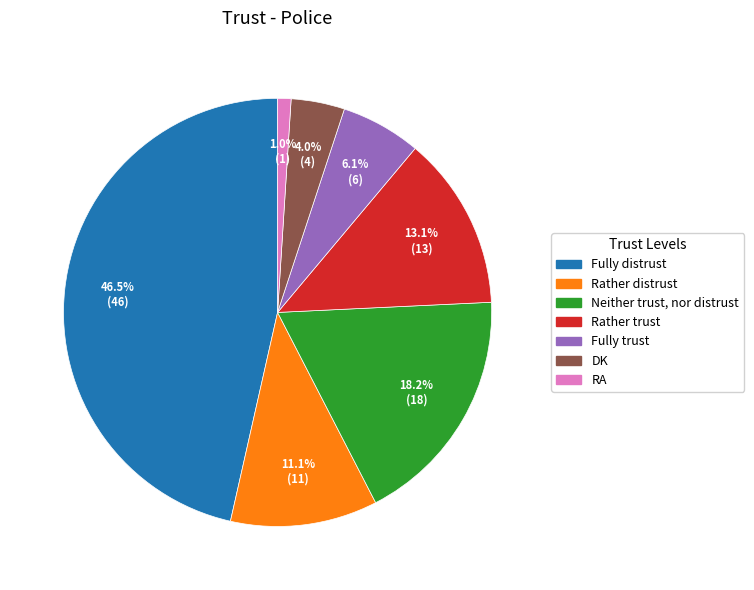

The Fully trust slice represents 6% of the pie. True or false?

True